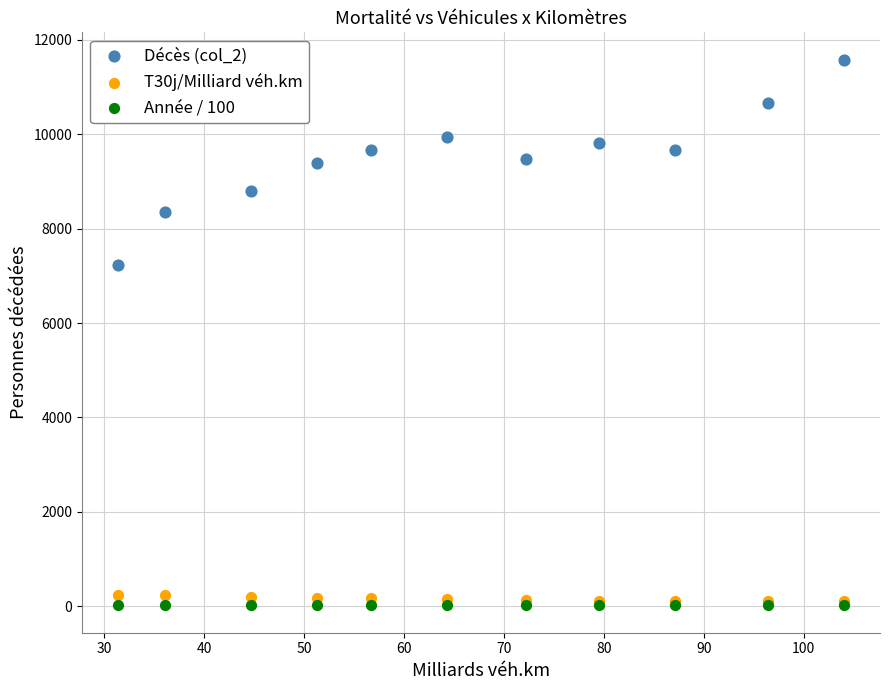

Across all series, what Y value is closest to 5799?

7238.7